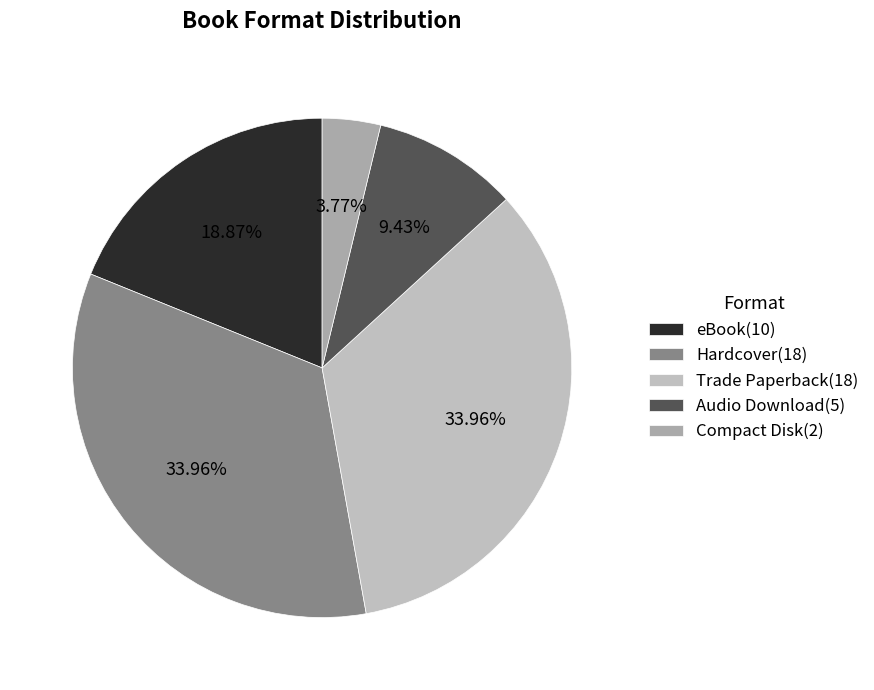

Combined, what portion of the pie is Audio Download and eBook?

28.3%